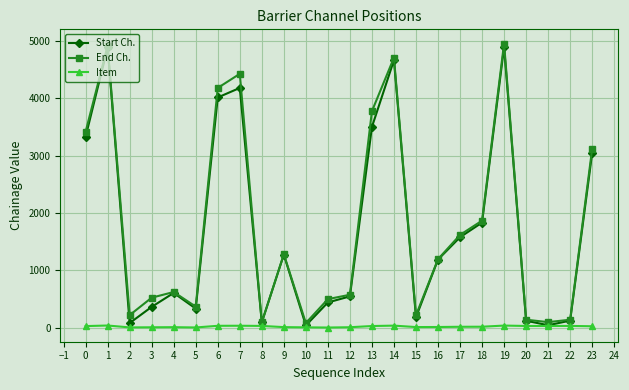

The value of End Ch. at 12 is 575. True or false?

True